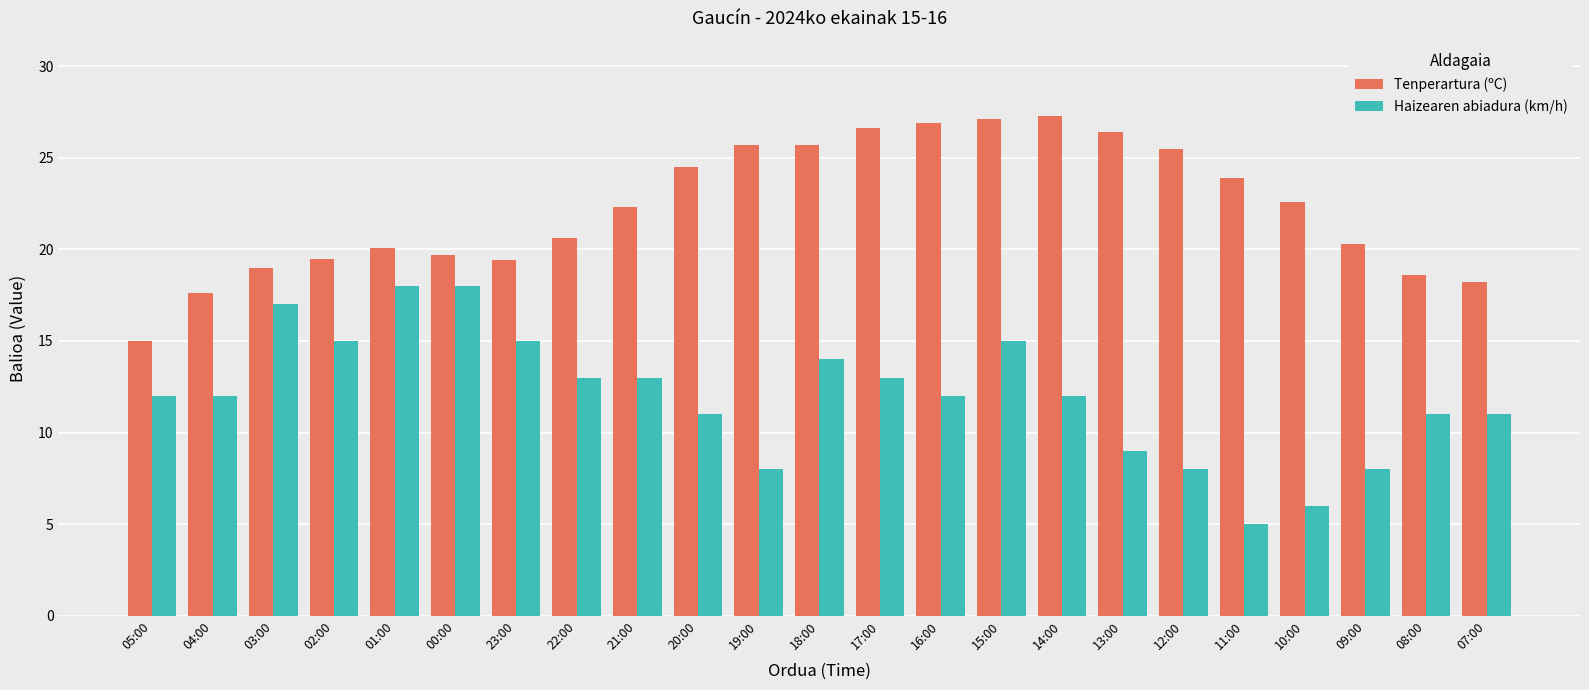

Between 01:00 and 16:00, which series saw the biggest shift?

Tenperartura (ºC)